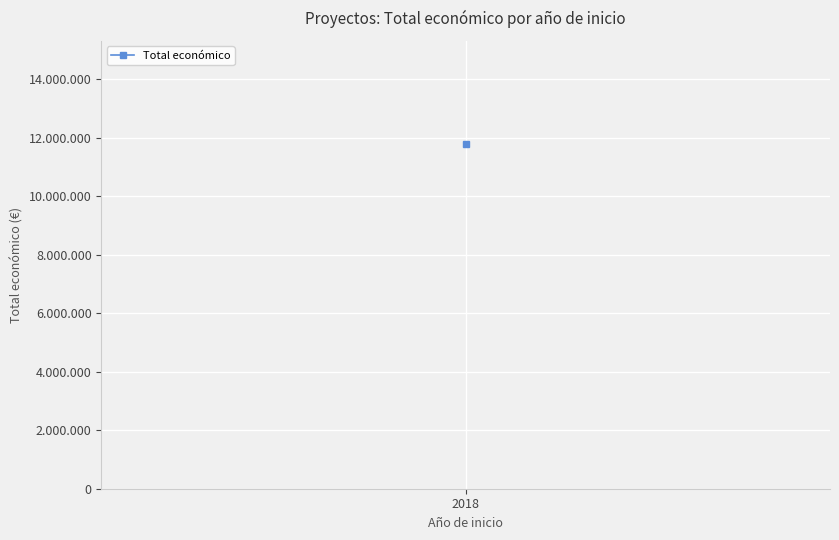

Which category has the highest value across all series?

2018